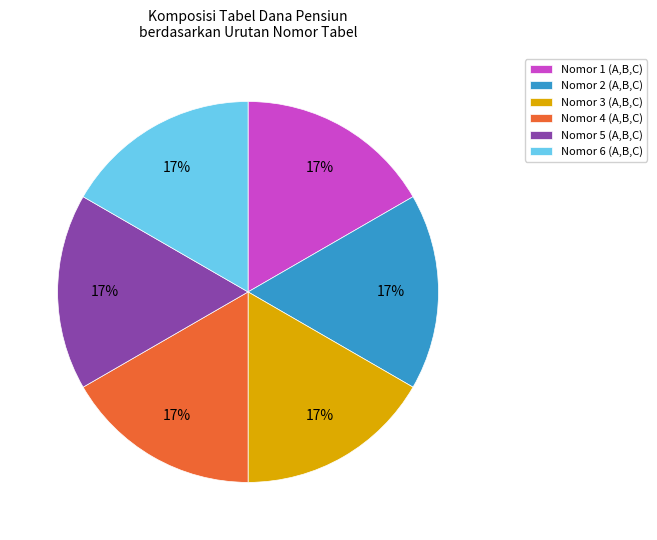

What percentage is the Nomor 2 (A,B,C) slice, to the nearest percent?

17%